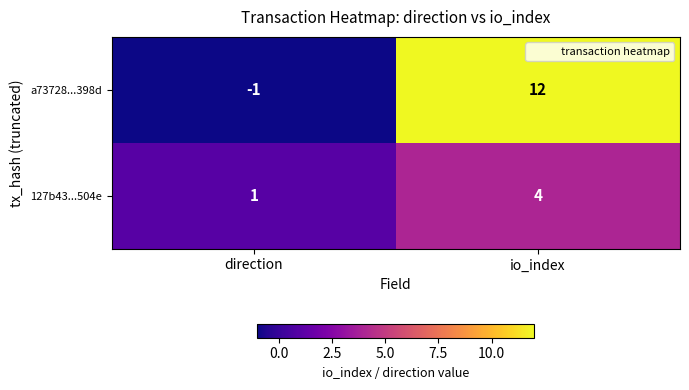

What is the difference between the maximum and minimum values in the a73728...398d series?

13